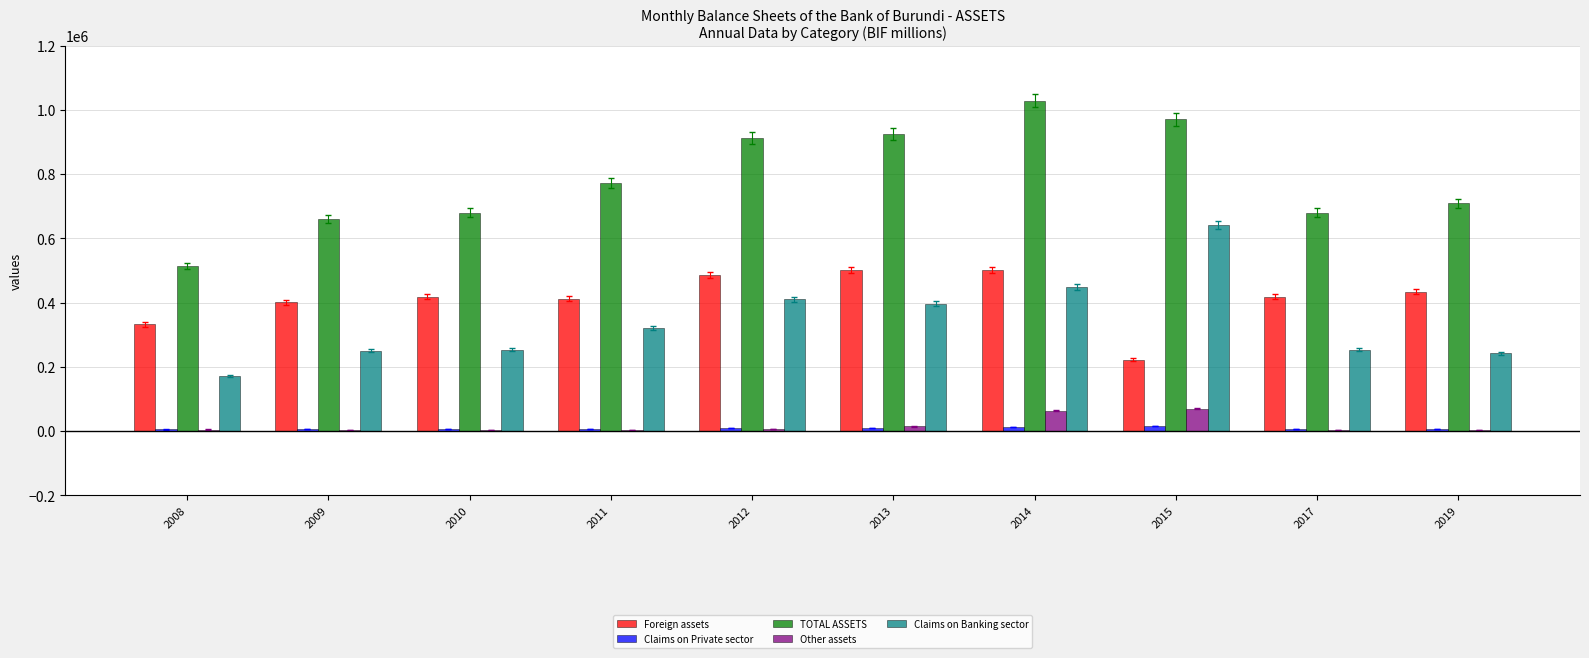

What is the maximum value shown in the chart?

1028666.7